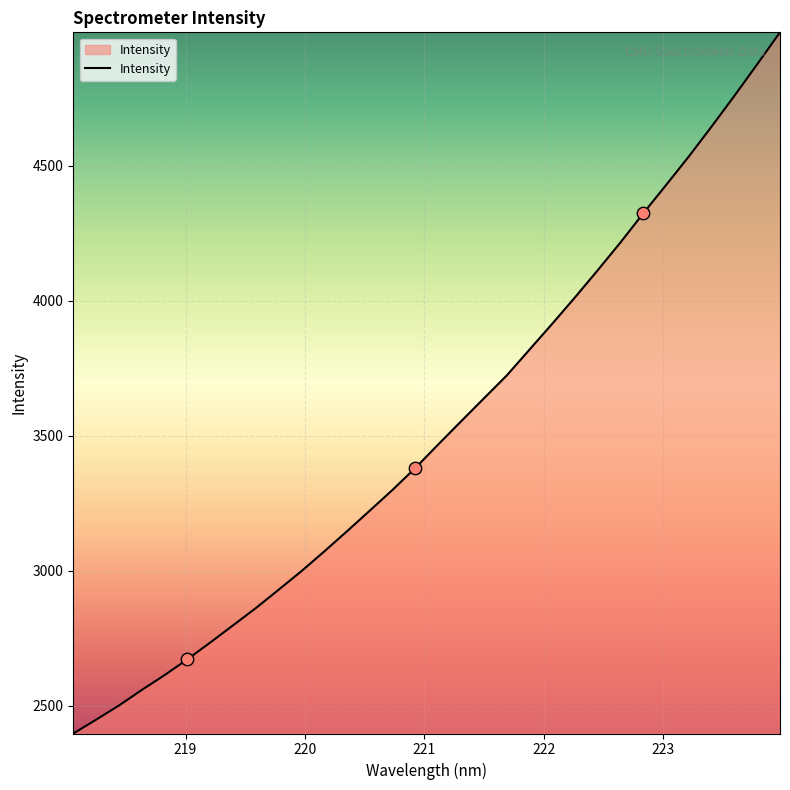

What is the smallest value displayed?

2398.0